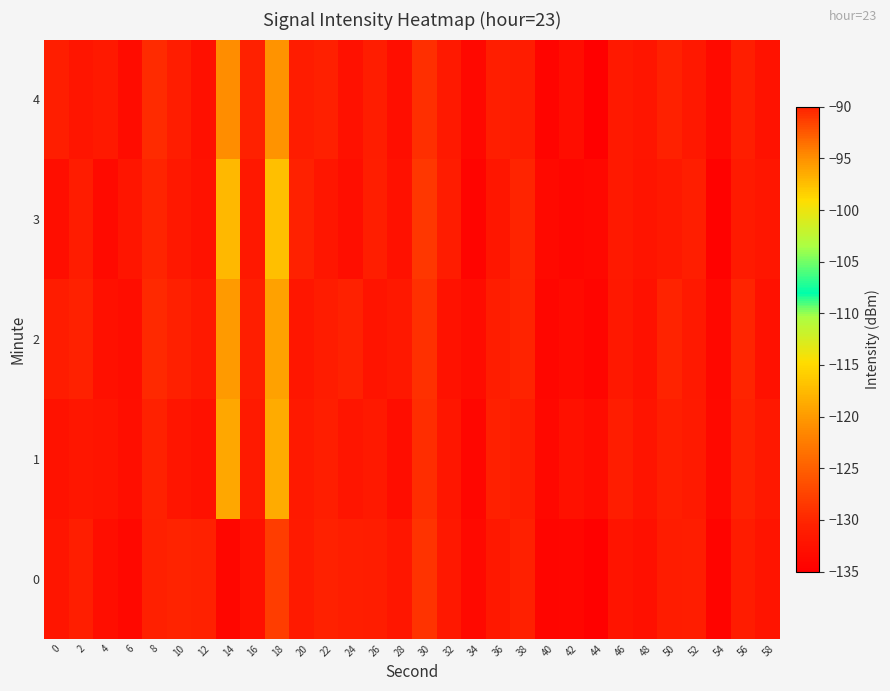

What is the difference between the highest and lowest values at 48?

0.7